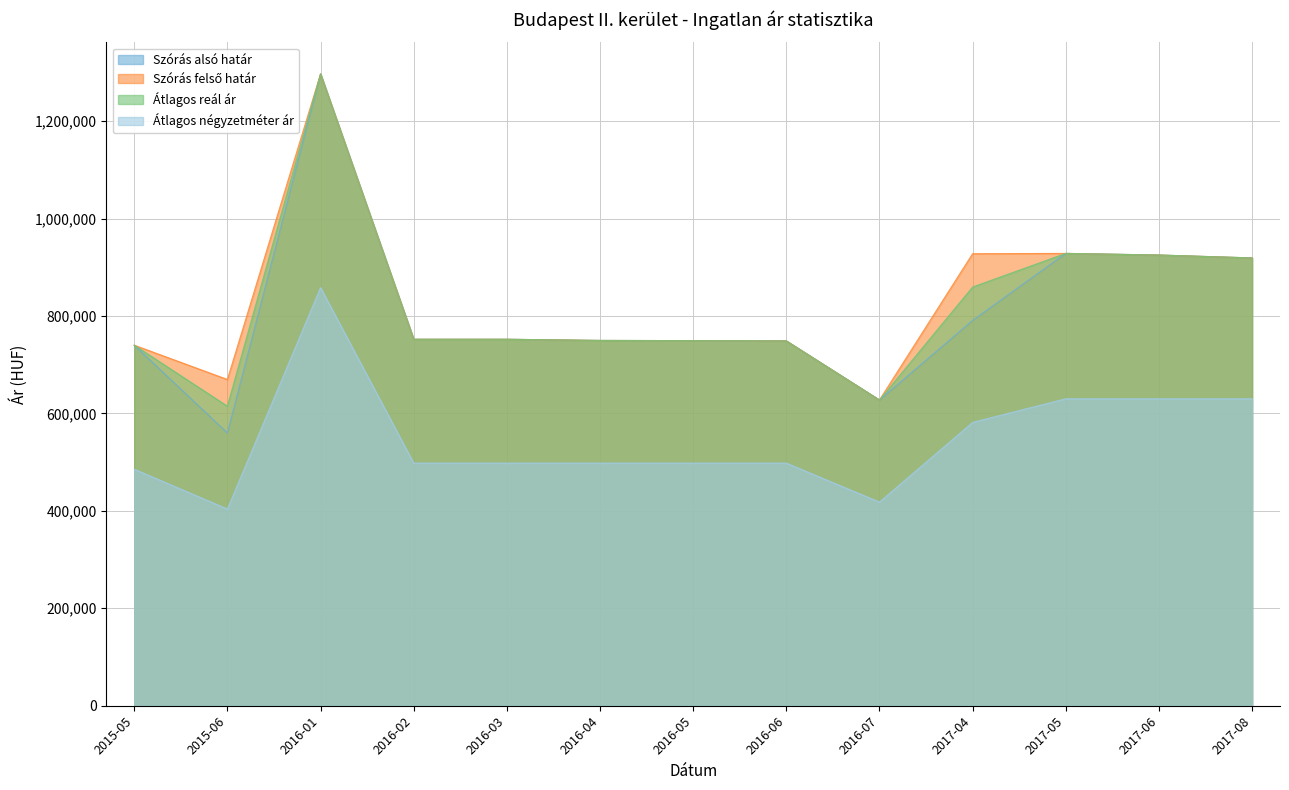

How many lines are shown in the chart?

4